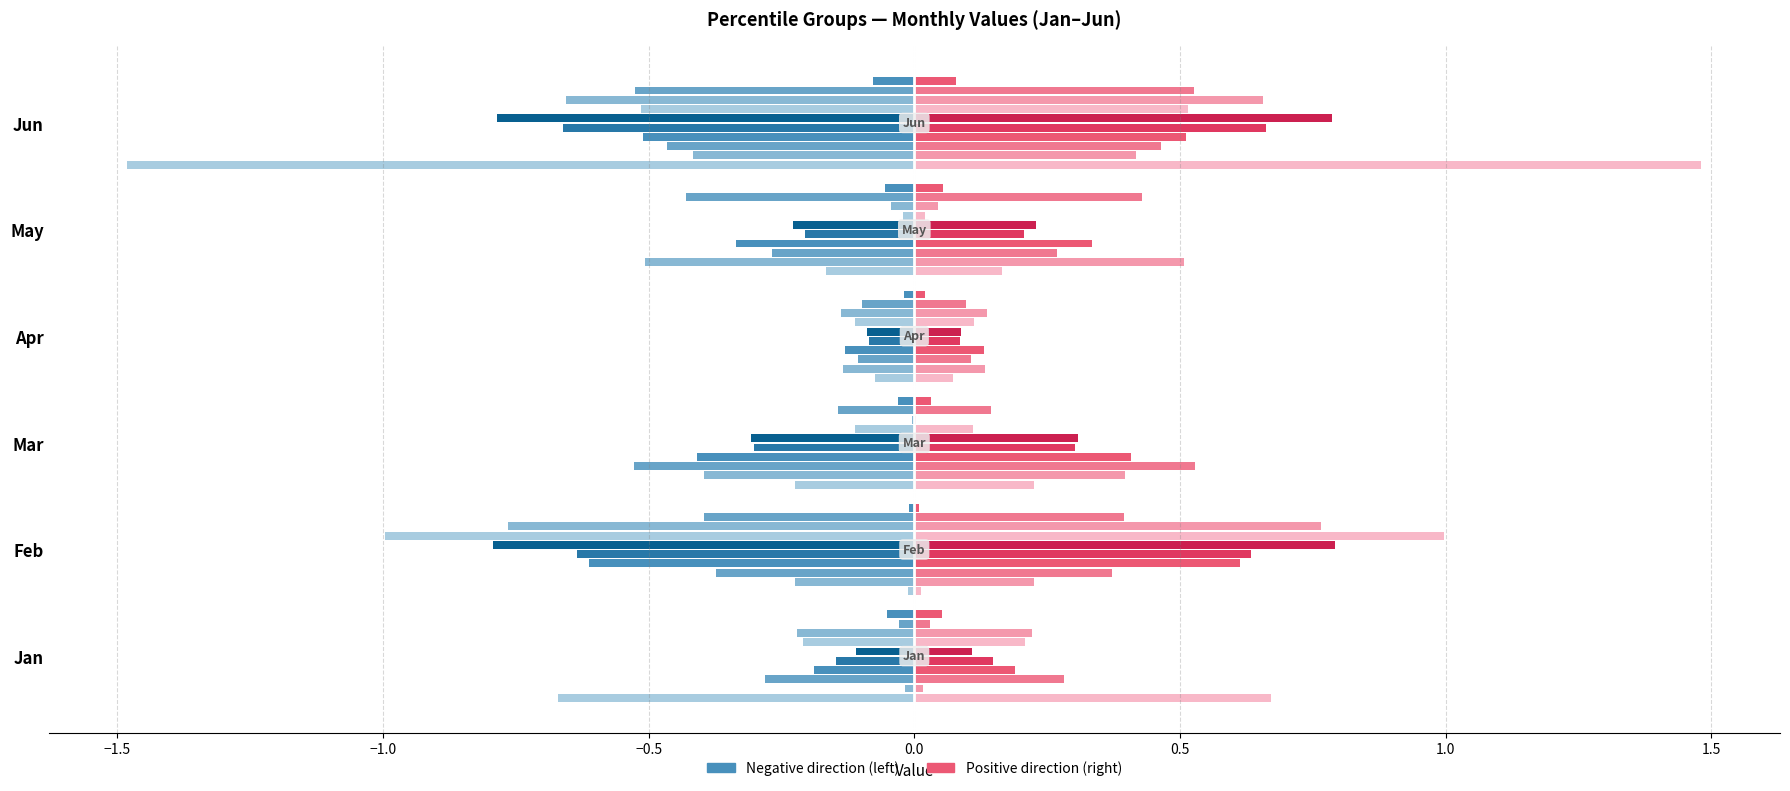

At pct85, list the series in order from smallest to largest.

Jun, Feb, Apr, Jan, Mar, May